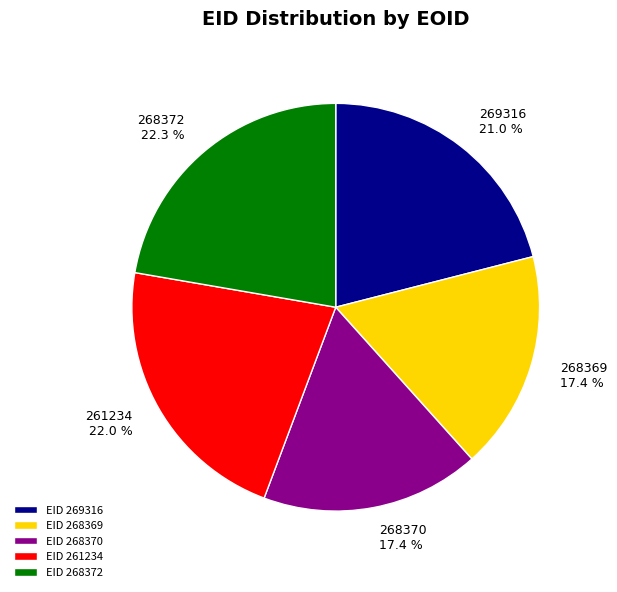

What percentage is the 269316 slice, to the nearest percent?

21%